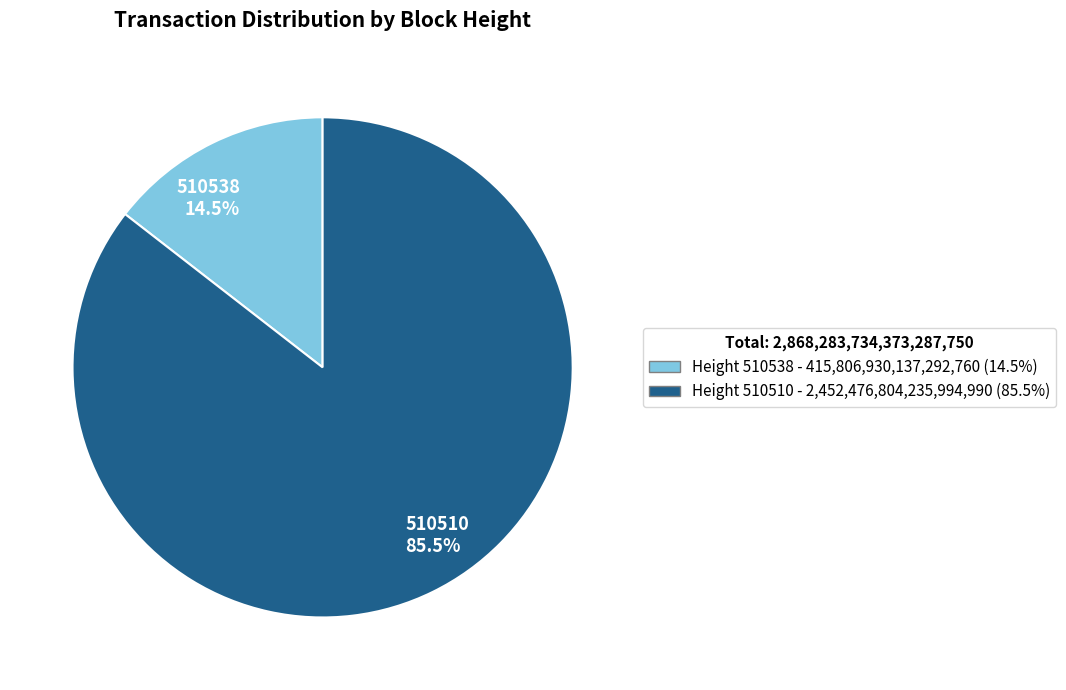

Which has a higher value, 510538 or 510510?

510510